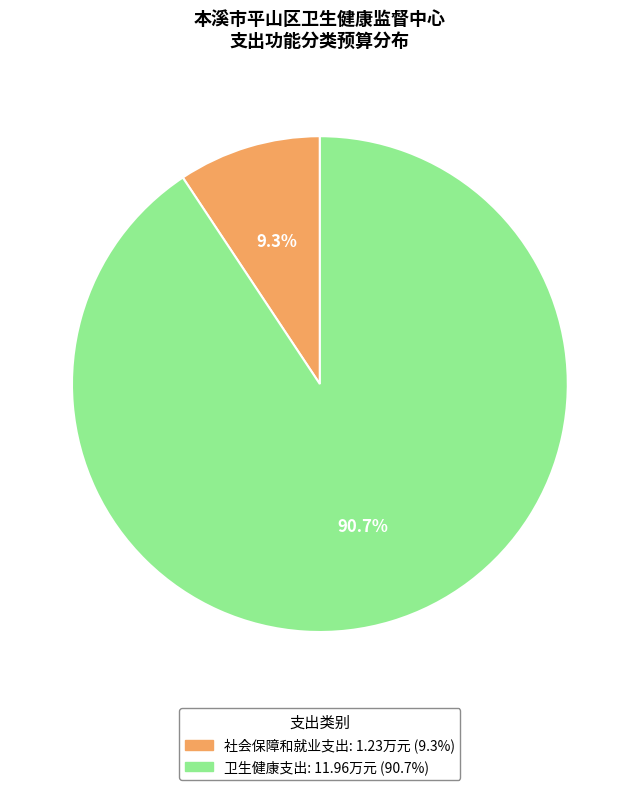

Between 卫生健康支出 and 社会保障和就业支出, which is larger?

卫生健康支出